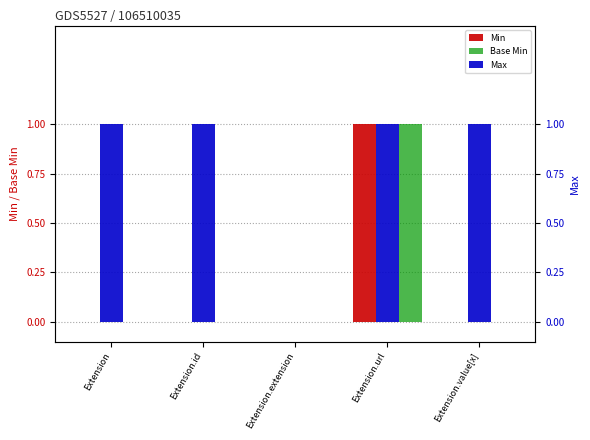

Reading left to right, what are all the values shown in this chart?

Min: Extension=0	Extension.id=0	Extension.extension=0	Extension.url=1	Extension.value[x]=0
Base Min: Extension=0	Extension.id=0	Extension.extension=0	Extension.url=1	Extension.value[x]=0
Max: Extension=1	Extension.id=1	Extension.extension=0	Extension.url=1	Extension.value[x]=1